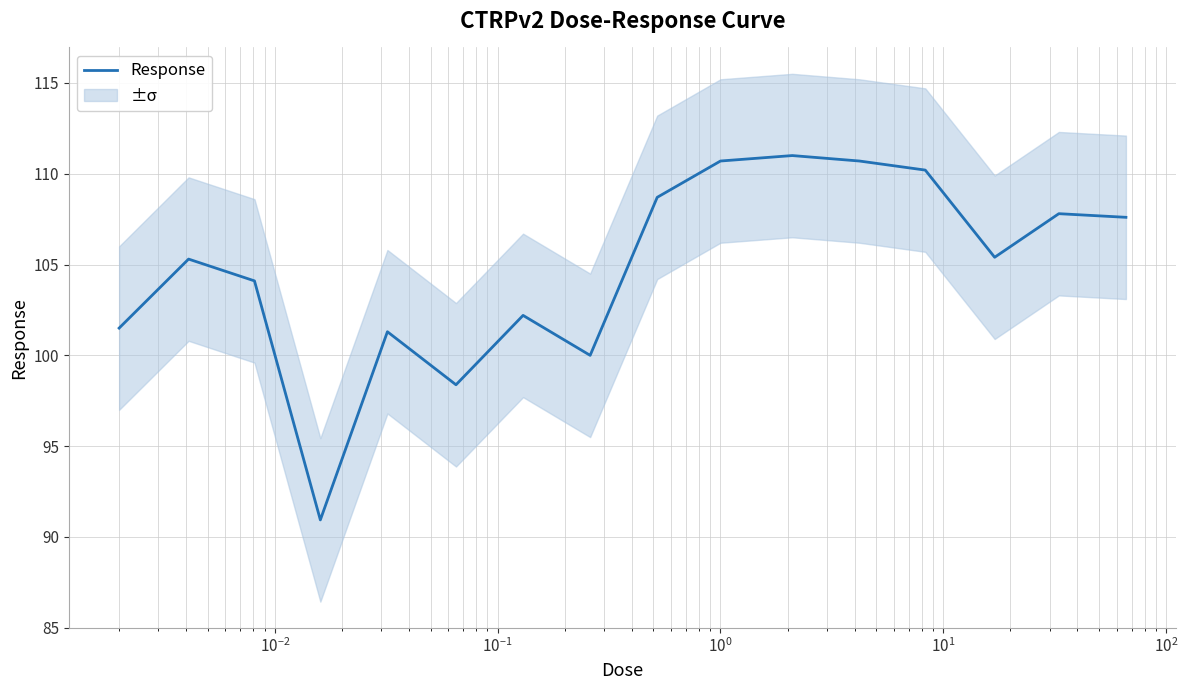

What is the minimum value for Response?

90.9